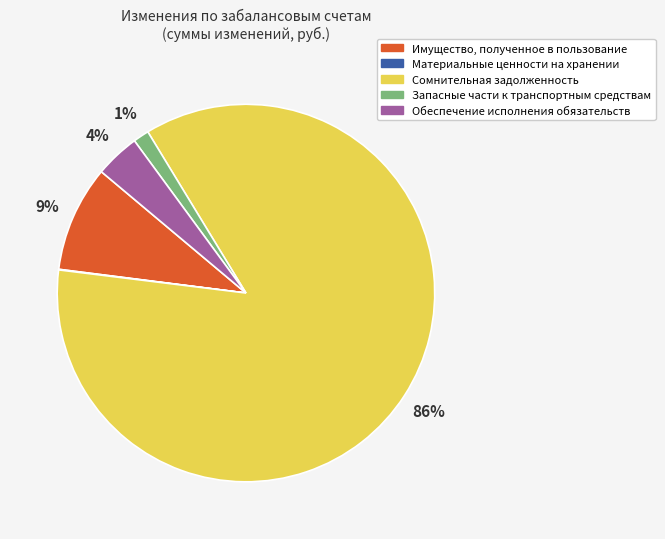

Which category has the biggest portion of the pie?

Сомнительная задолженность